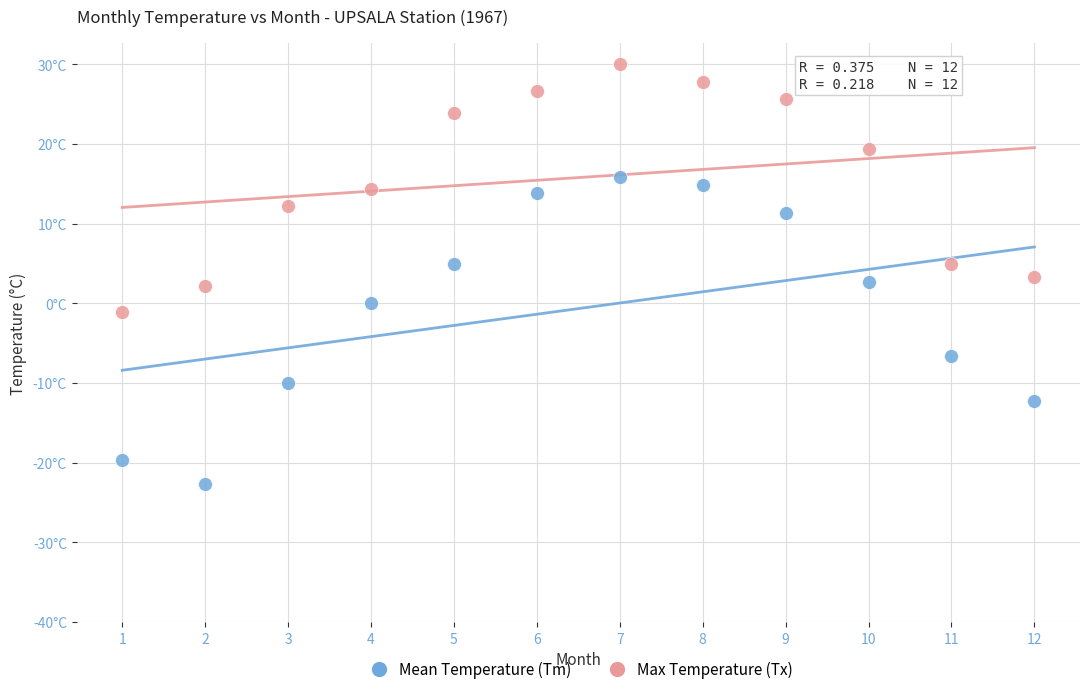

What are all the series names shown in the legend?

Mean Temperature (Tm), Max Temperature (Tx)